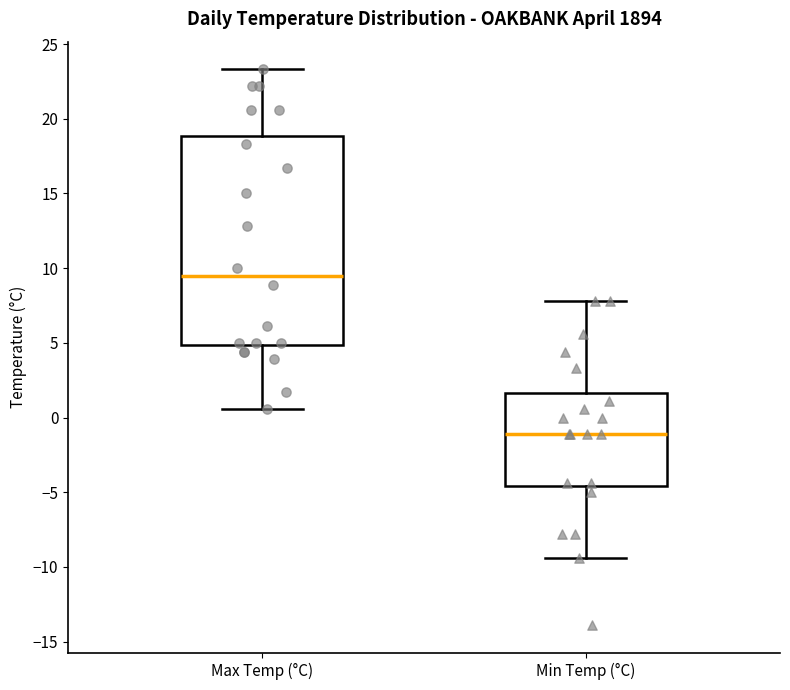

Comparing the boxes themselves (not the whiskers), which one is the tallest?

Max Temp (°C)